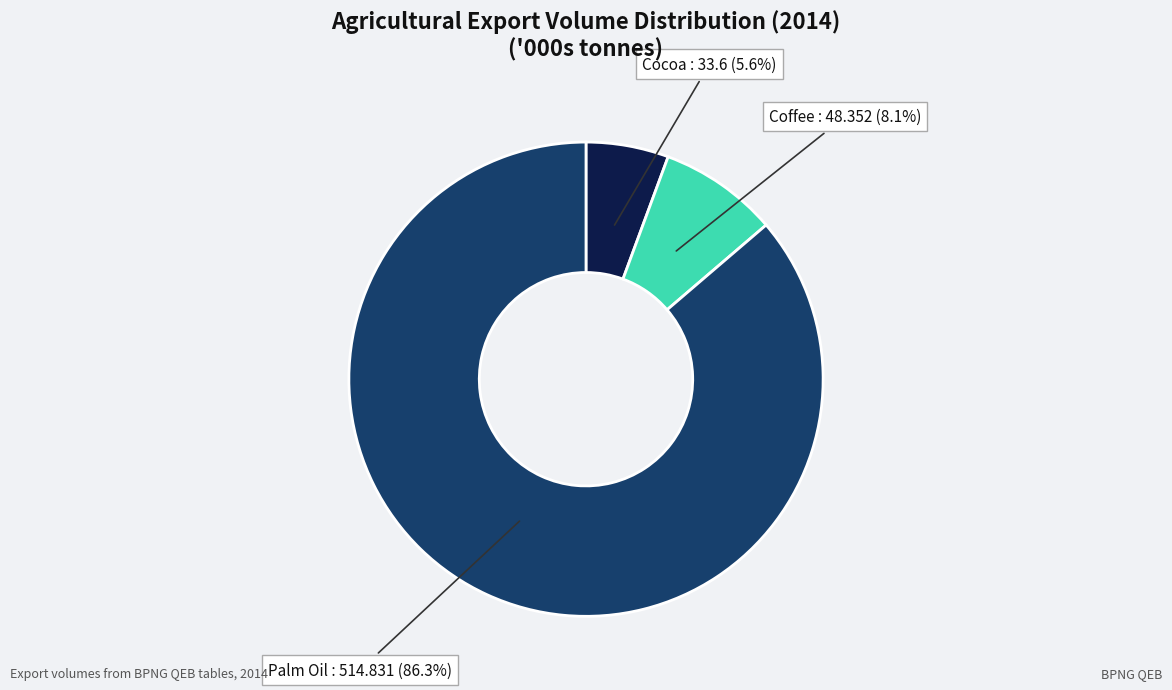

Does any single category account for the majority?

Yes